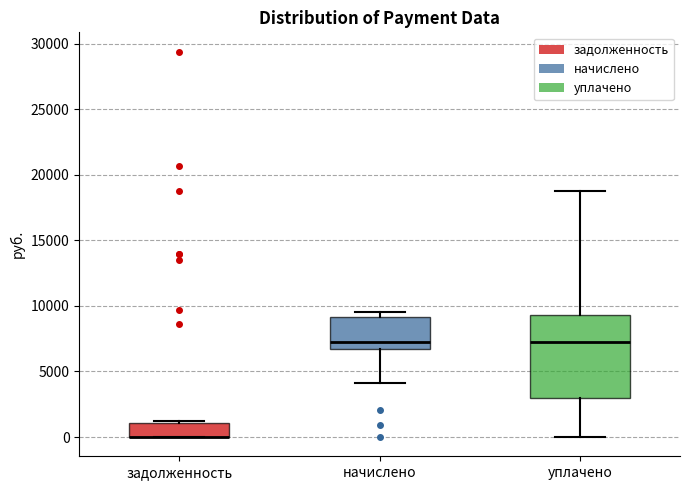

Reading left to right, transcribe this box plot: for each box, give where its median line is, the range the box spans, and where its two whiskers end, as read against the y-axis. The values are not printed on the chart, so give them approximately, as read against the axis.

задолженность: median 0 (drawn on the box's lower edge), box 0 to 1000, whiskers 0 to 1000
начислено: median 7500, box 6500 to 9000, whiskers 4000 to 9500
уплачено: median 7000, box 3000 to 9500, whiskers 0 to 18500